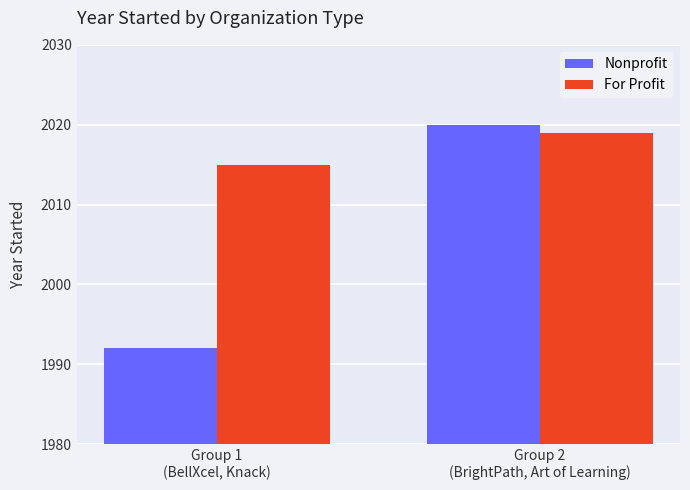

What position from the left is Group 1
(BellXcel, Knack)?

1